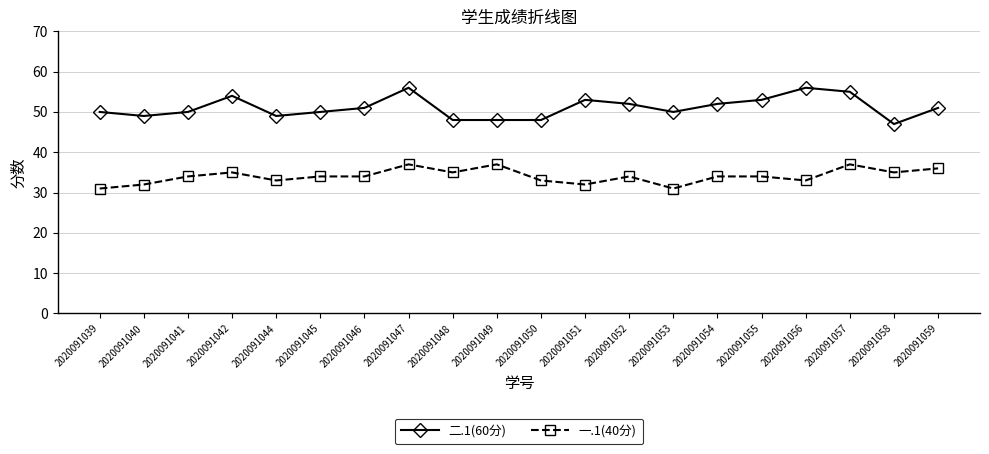

True or false: 一.1(40分) and 二.1(60分) cross at least once.

False